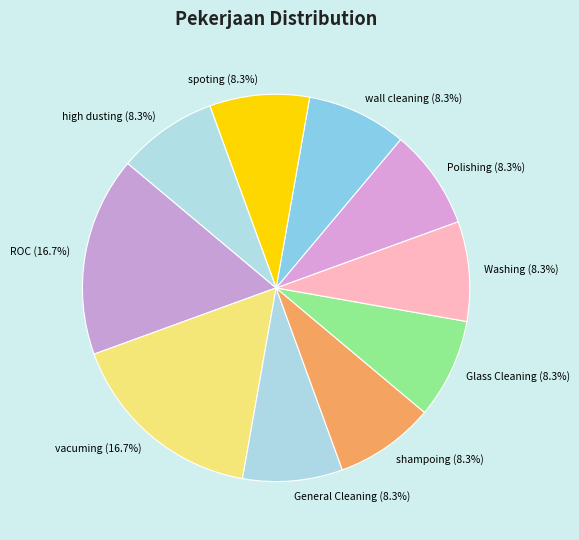

What is the ratio of the value at vacuming to the value at high dusting?

2.0